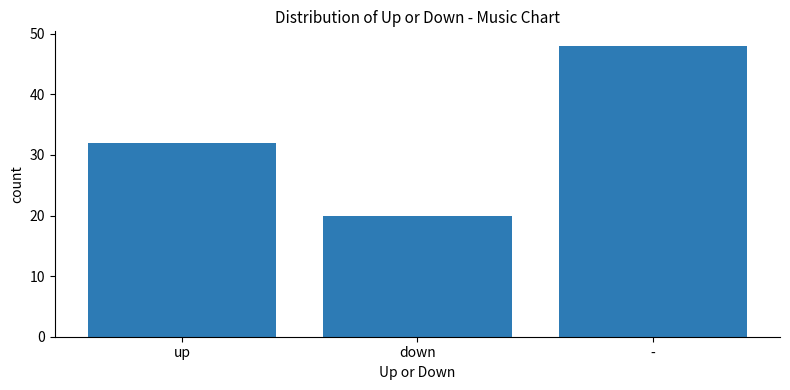

How many values are below 32?

1